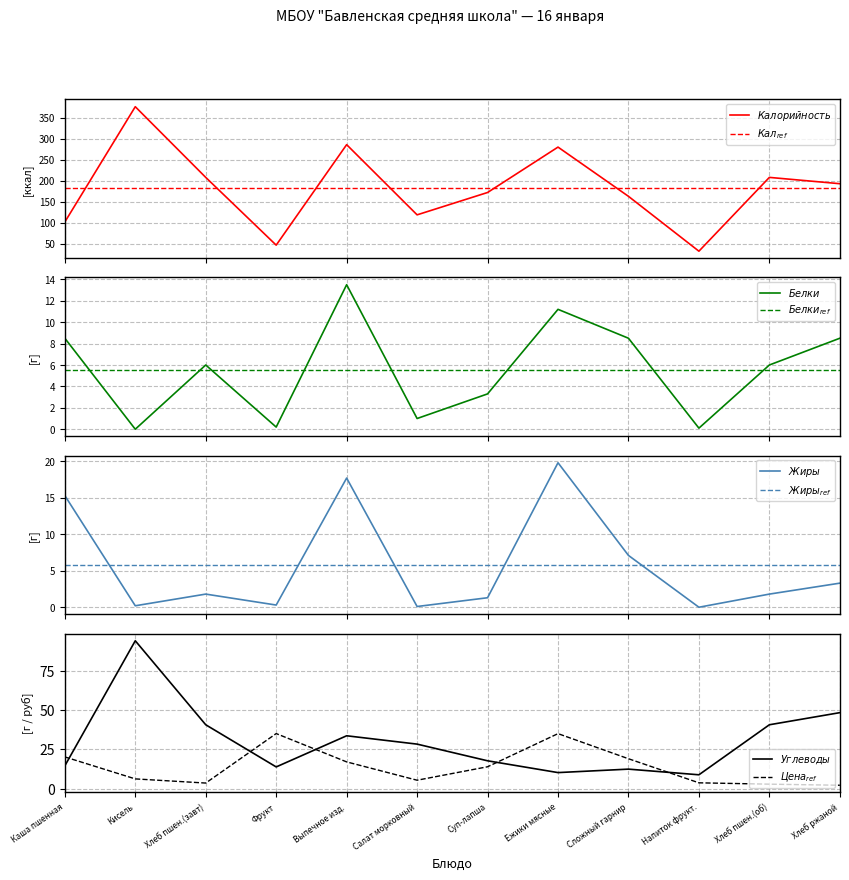

Reading left to right, what are all the values shown in this chart?

Цена: 20.2	6.2	3.5	35.0	17.0	5.3	13.9	35.0	19.0	3.7	2.8	2.1
Калорийность: 102.0	376.0	208.0	47.0	285.8	119.0	172.1	280.0	163.0	32.6	208.0	193.0
Белки: 8.5	0.0	6.0	0.2	13.5	1.0	3.3	11.2	8.5	0.1	6.0	8.5
Жиры: 15.3	0.2	1.8	0.3	17.7	0.1	1.3	19.8	7.1	0.0	1.8	3.3
Углеводы: 14.5	94.0	40.6	13.8	33.6	28.3	17.7	10.2	12.4	8.8	40.6	48.3